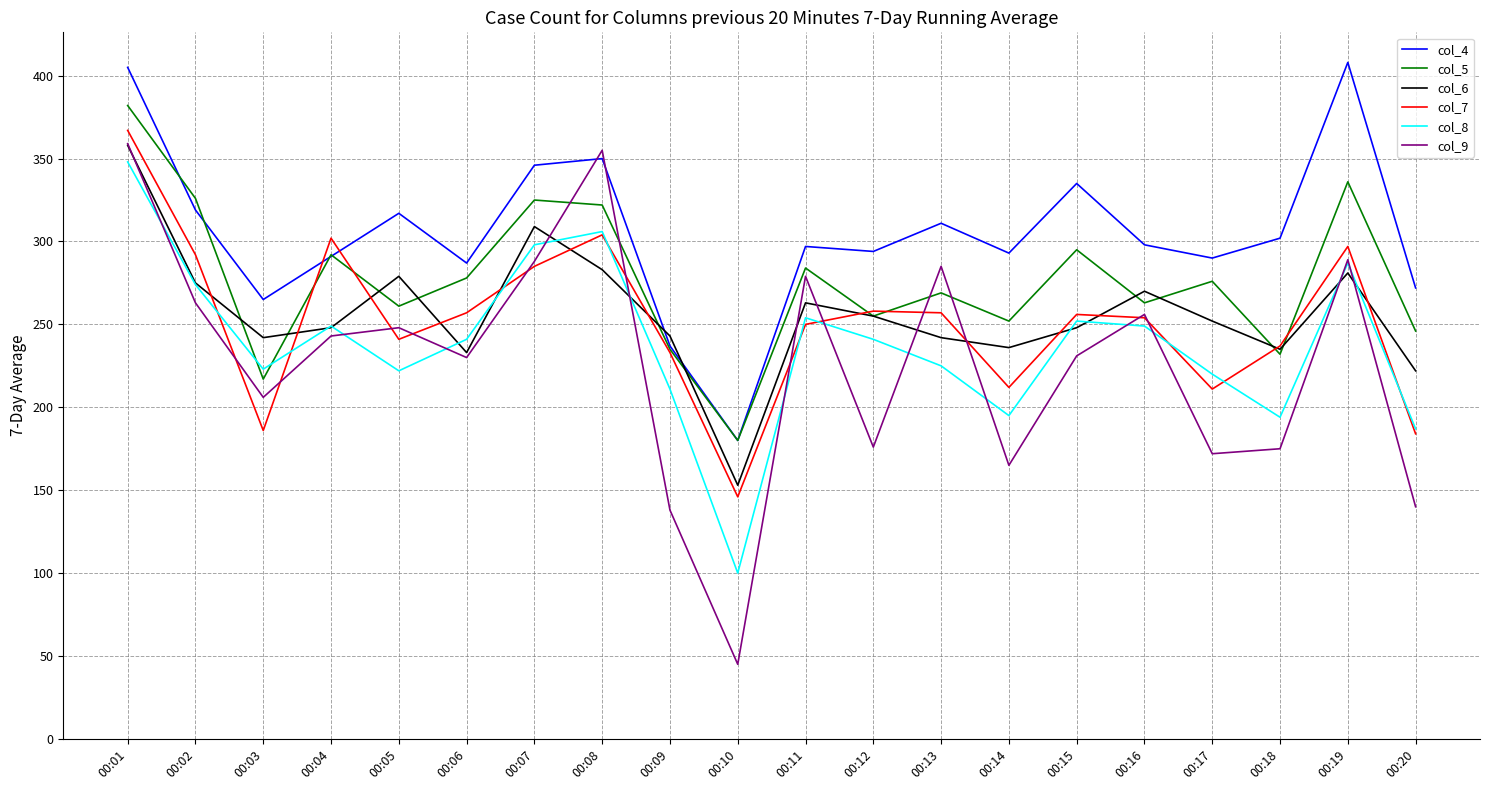

Between 00:05 and 00:19, which series saw the biggest shift?

col_4